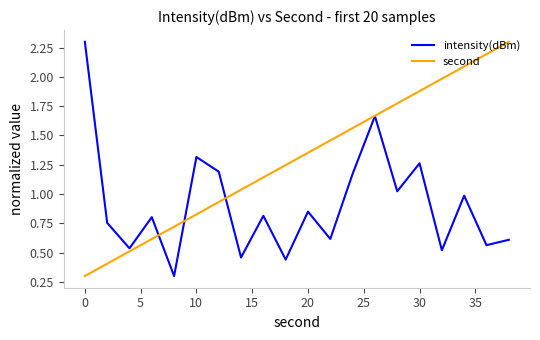

Rank the series by their average value, from highest to lowest.

second, intensity(dBm)